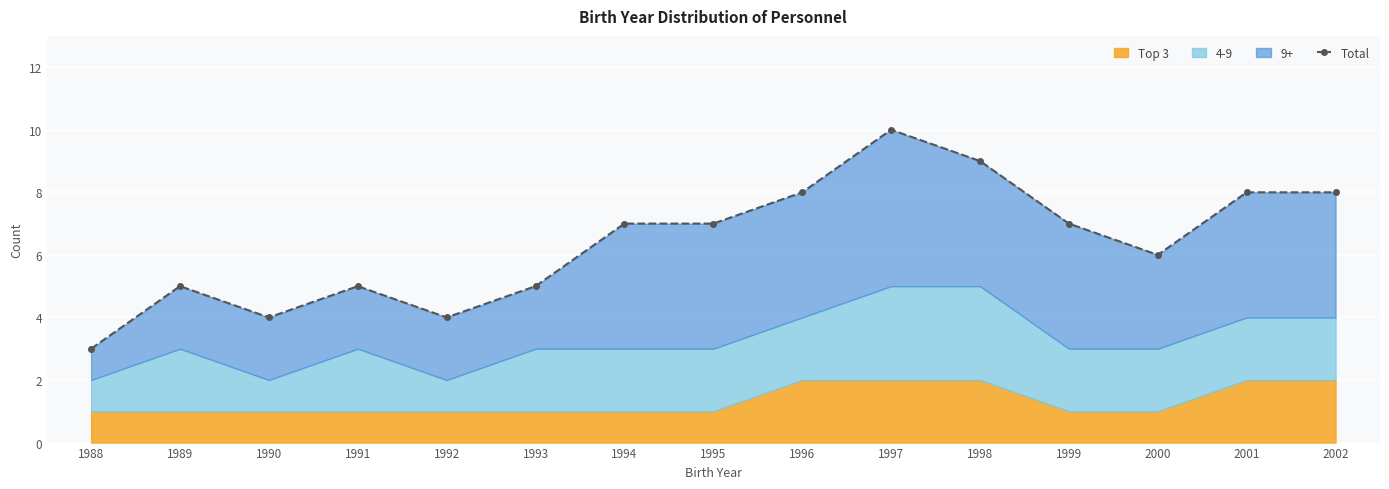

What is the sum of all values?

96